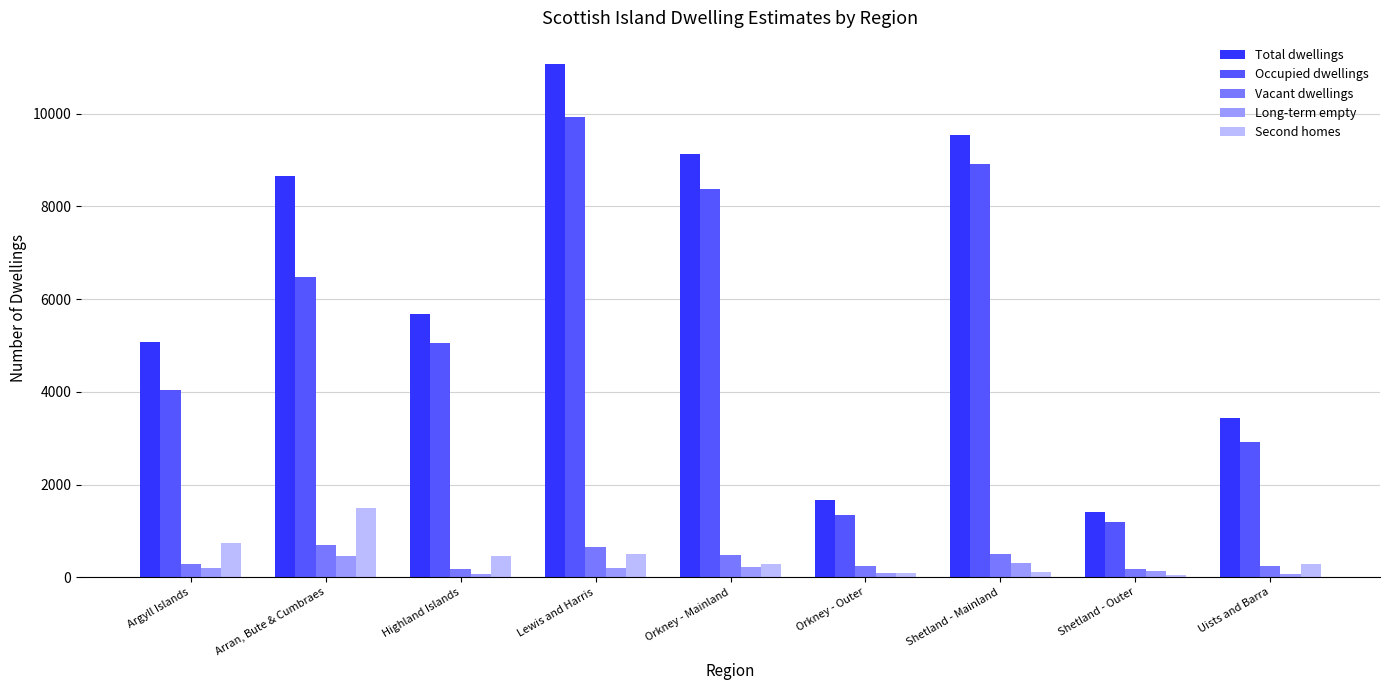

List the labels in order of Vacant dwellings value, smallest first.

Highland Islands, Shetland - Outer, Orkney - Outer, Uists and Barra, Argyll Islands, Orkney - Mainland, Shetland - Mainland, Lewis and Harris, Arran, Bute & Cumbraes